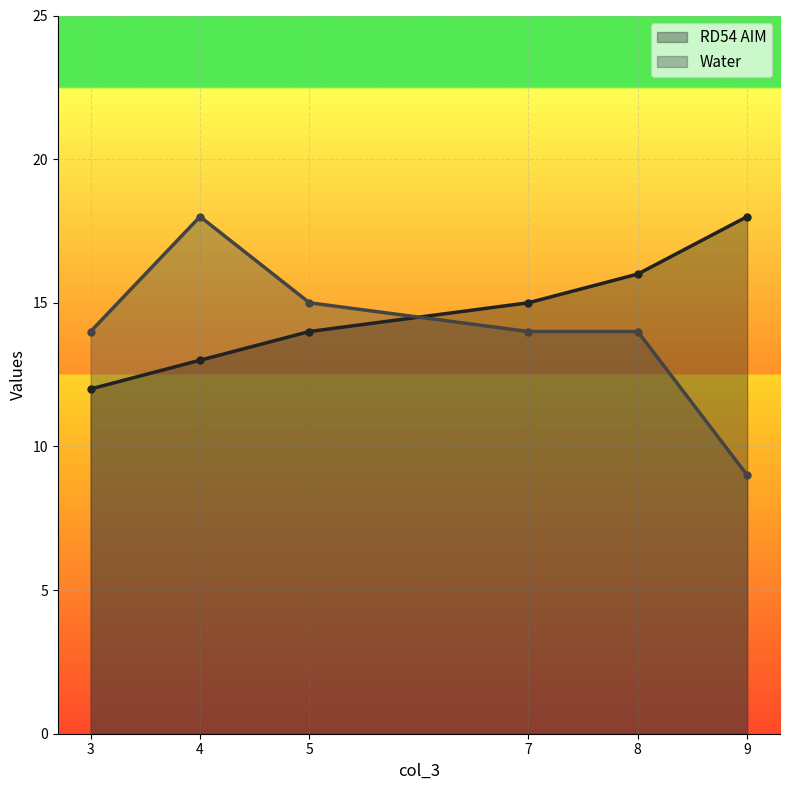

Does the chart display data point markers on the line(s)?

Yes